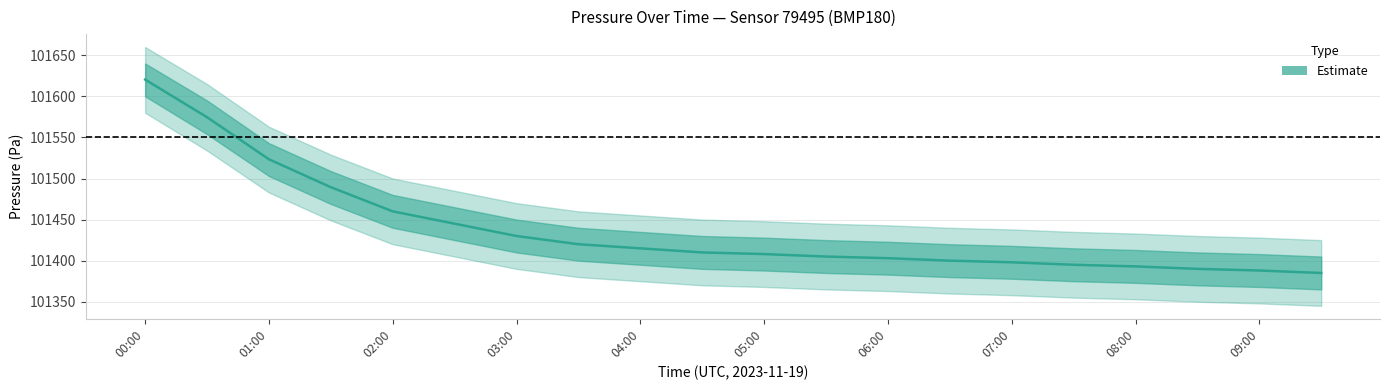

True or false: the data shows 45630.8 at 02:00.

False